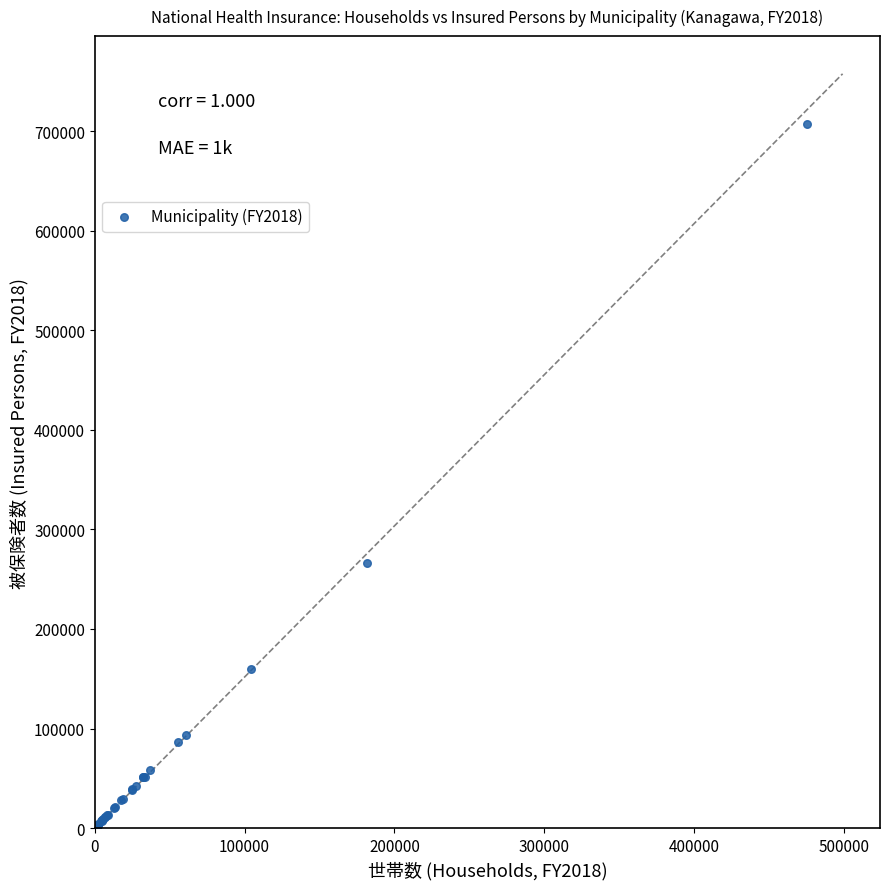

What Y value in the scatter plot is closest to 354237?

266570